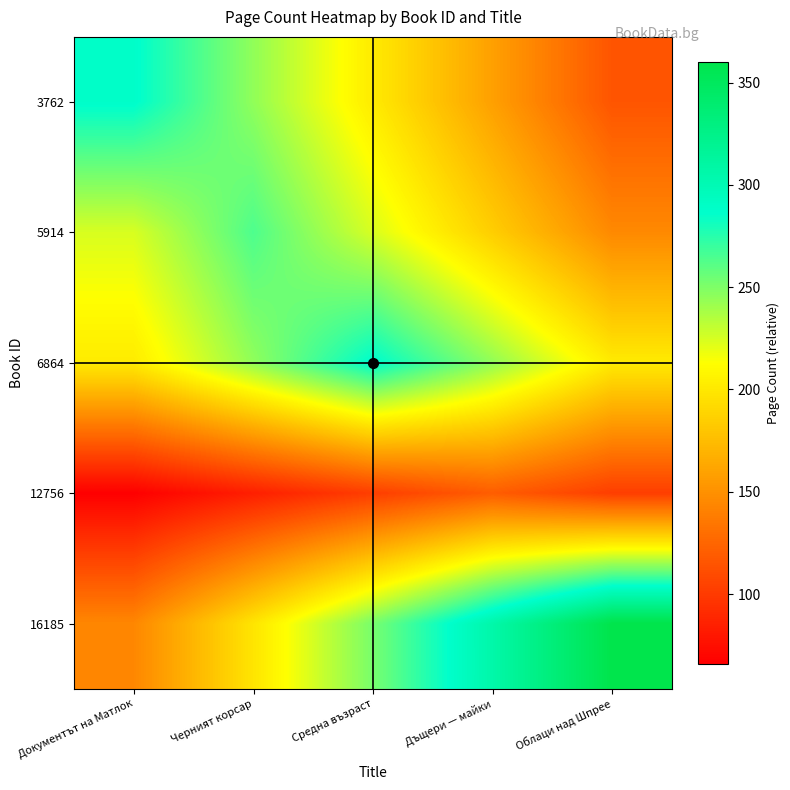

Reading left to right, list all the values displayed in this chart.

3762: Документът на Матлок=288.0	Черният корсар=244.8	Средна възраст=201.6	Дъщери — майки=158.4	Облаци над Шпрее=115.2
5914: Документът на Матлок=224.4	Черният корсар=264.0	Средна възраст=224.4	Дъщери — майки=184.8	Облаци над Шпрее=145.2
6864: Документът на Матлок=201.6	Черният корсар=244.8	Средна възраст=288.0	Дъщери — майки=244.8	Облаци над Шпрее=201.6
12756: Документът на Матлок=66.0	Черният корсар=84.0	Средна възраст=102.0	Дъщери — майки=120.0	Облаци над Шпрее=102.0
16185: Документът на Матлок=144.0	Черният корсар=198.0	Средна възраст=252.0	Дъщери — майки=306.0	Облаци над Шпрее=360.0